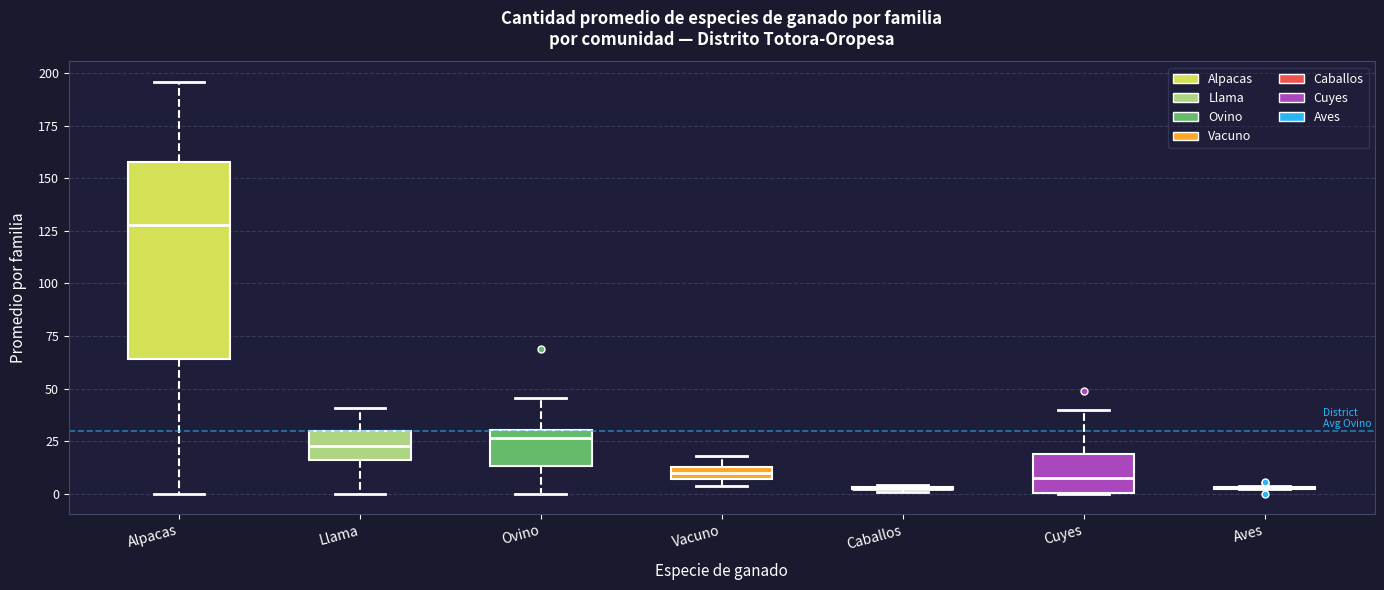

Which box is the tallest, from its lower edge to its upper edge?

Alpacas